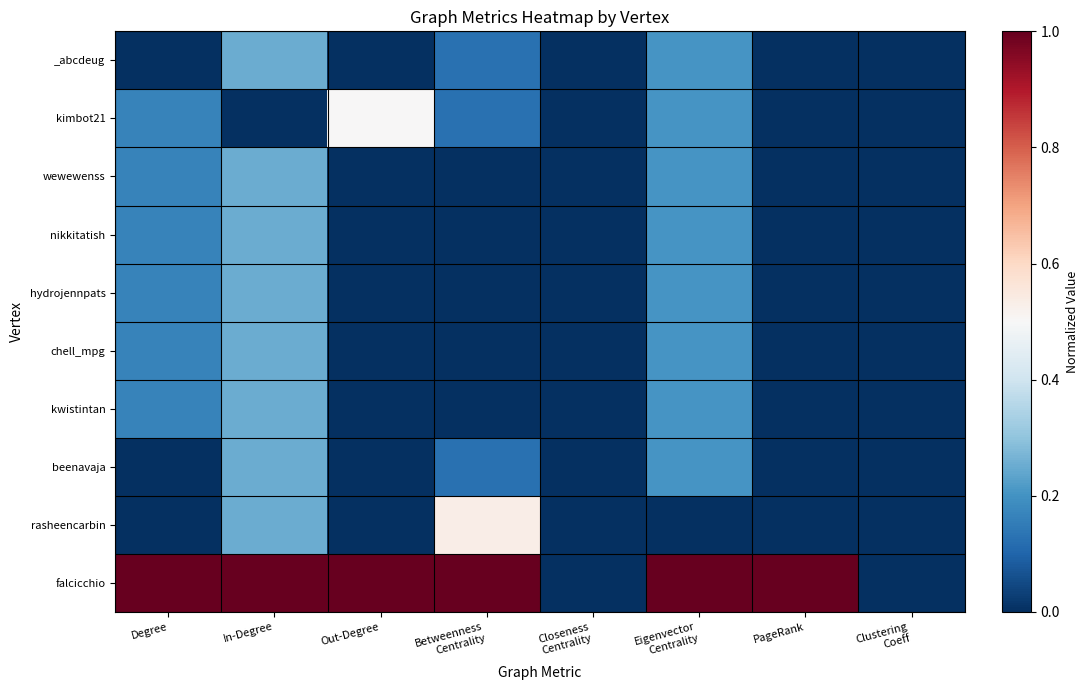

Between Clustering
Coeff and Out-Degree, which is larger?

Clustering
Coeff